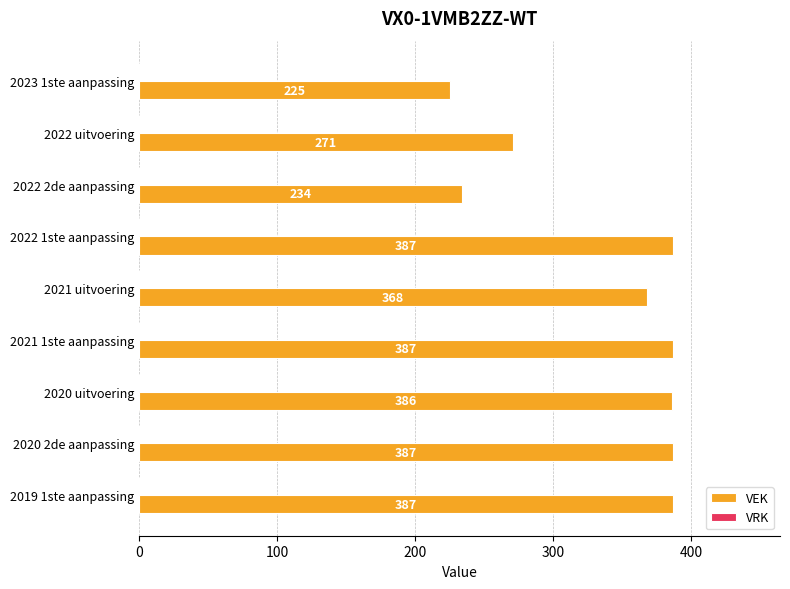

Read the value at 2022 1ste aanpassing.

387